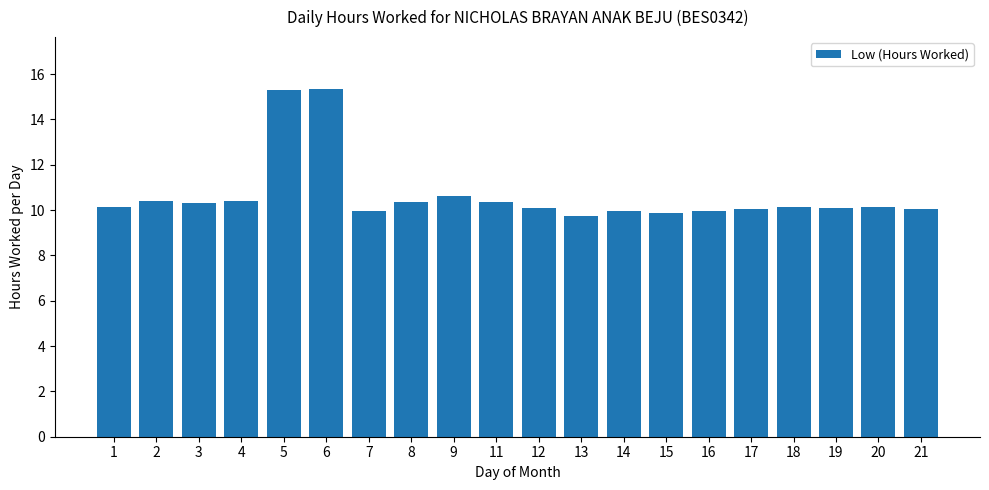

What is the sum of the values at 9 and 15?

20.5